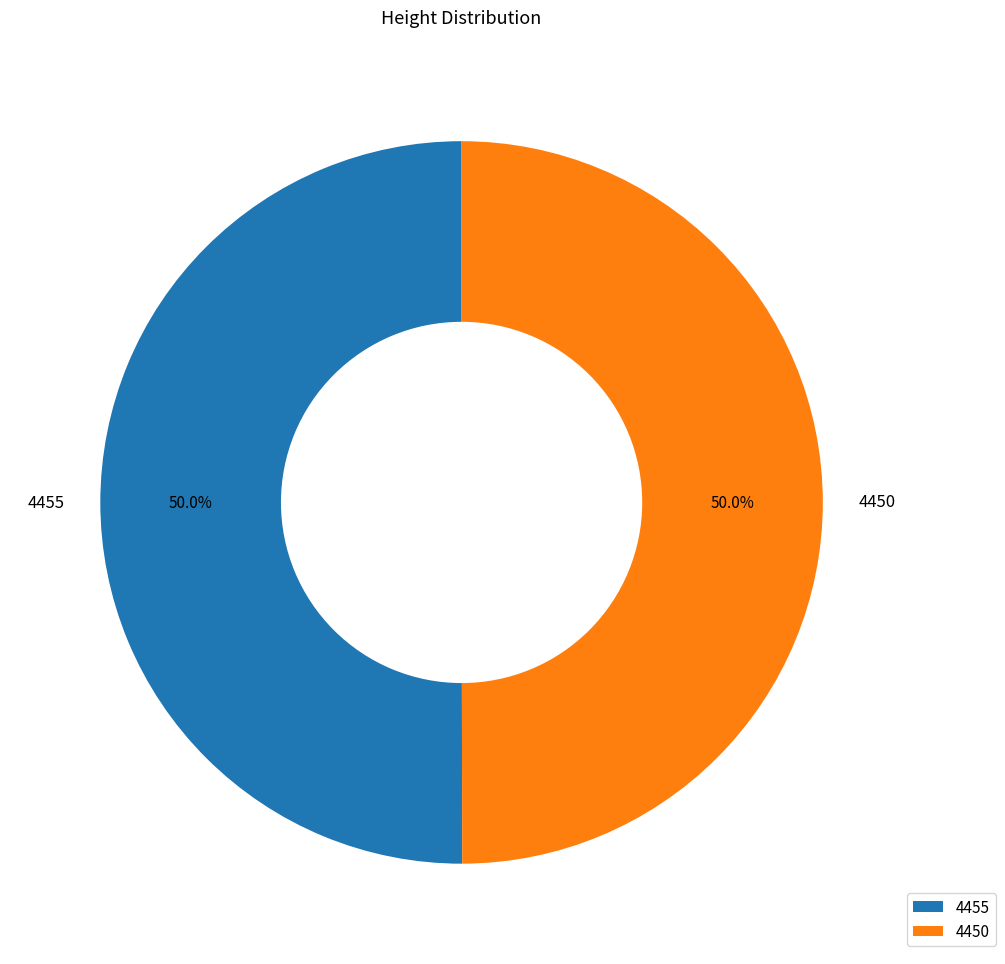

Do 4450 and 4455 together represent more than half of the pie?

Yes